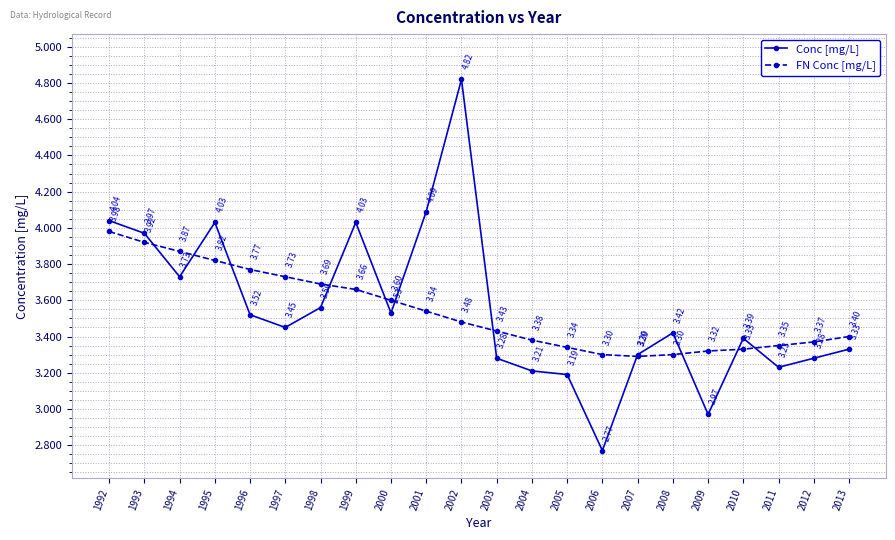

Where do Conc [mg/L] and FN Conc [mg/L] first cross each other?

1993 and 1994